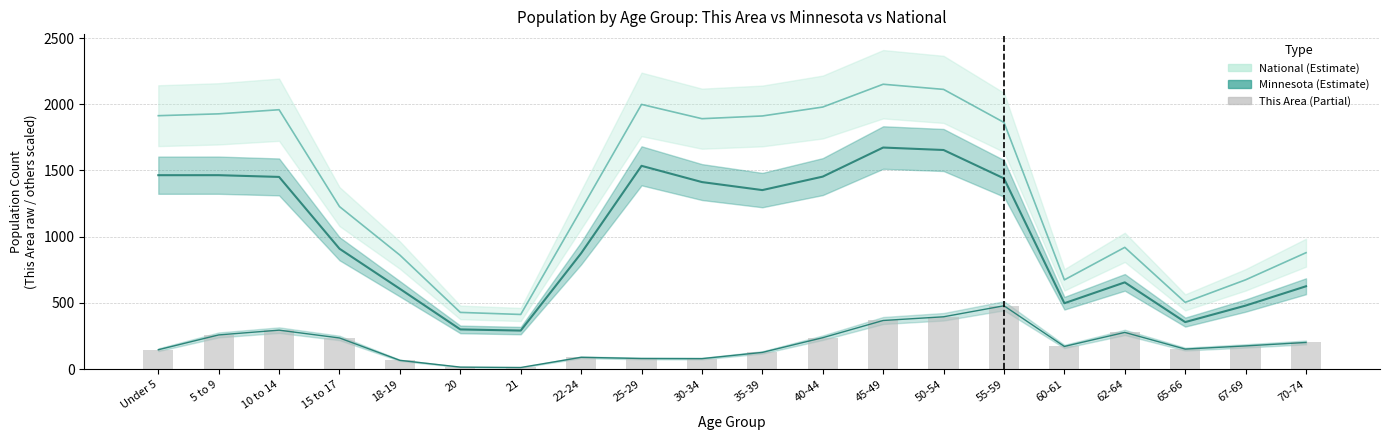

How many values in the This Area series are below 175?

10